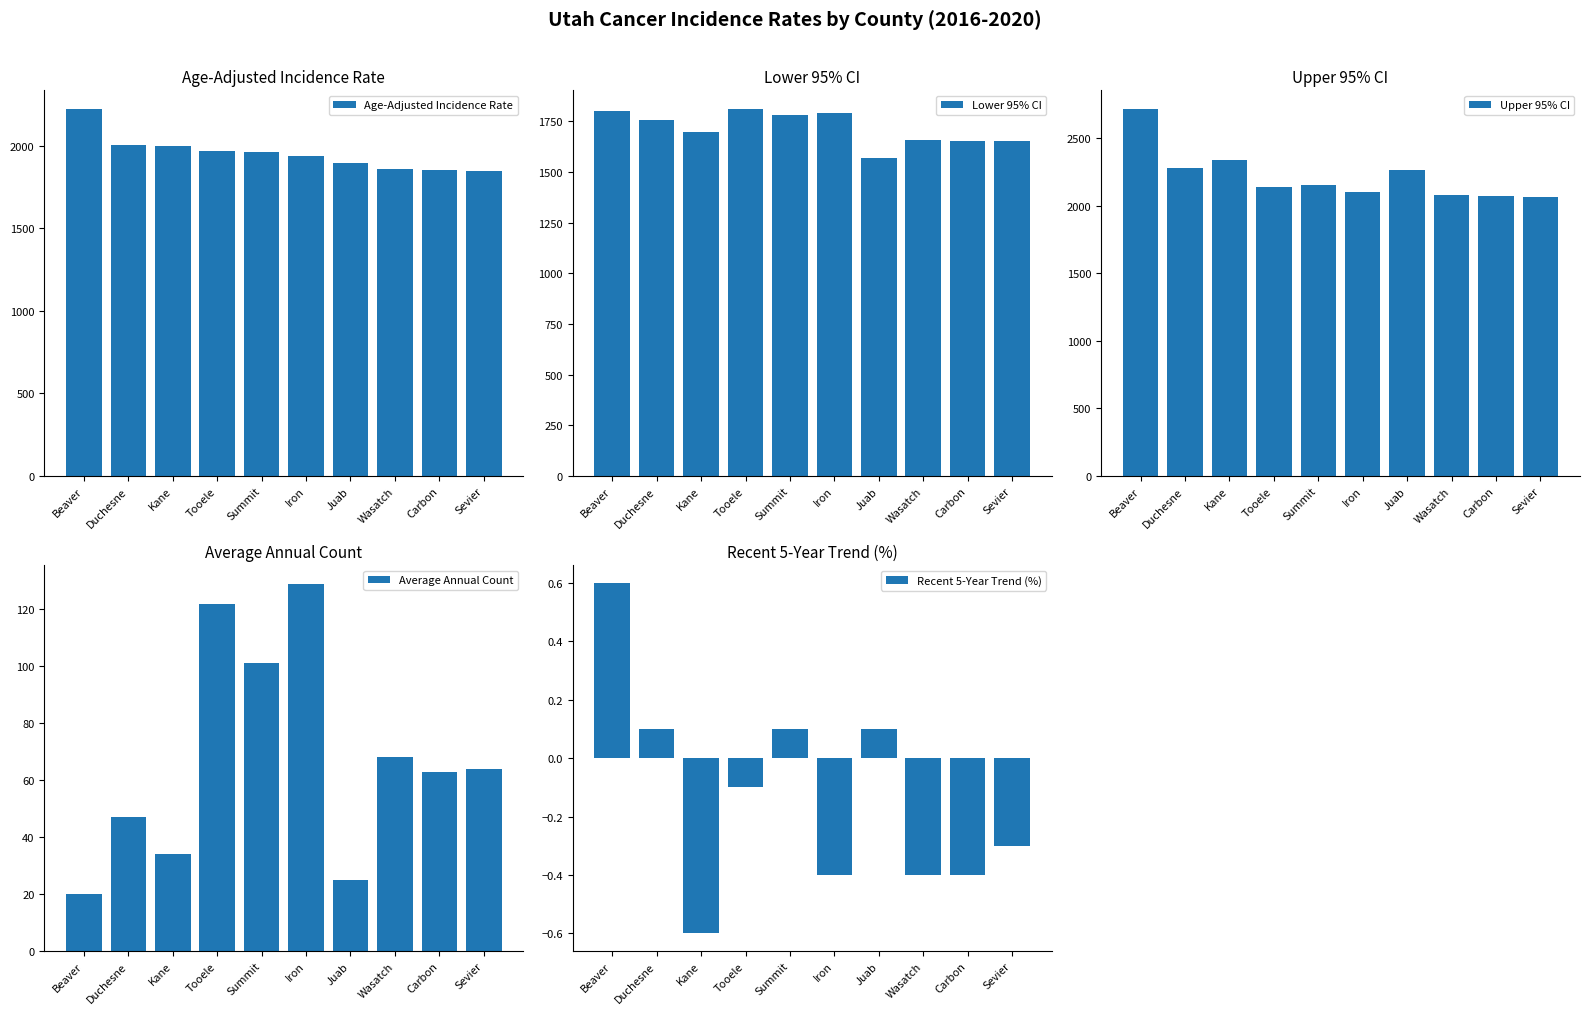

Between Iron and Sevier, which series saw the biggest shift?

Lower 95% CI